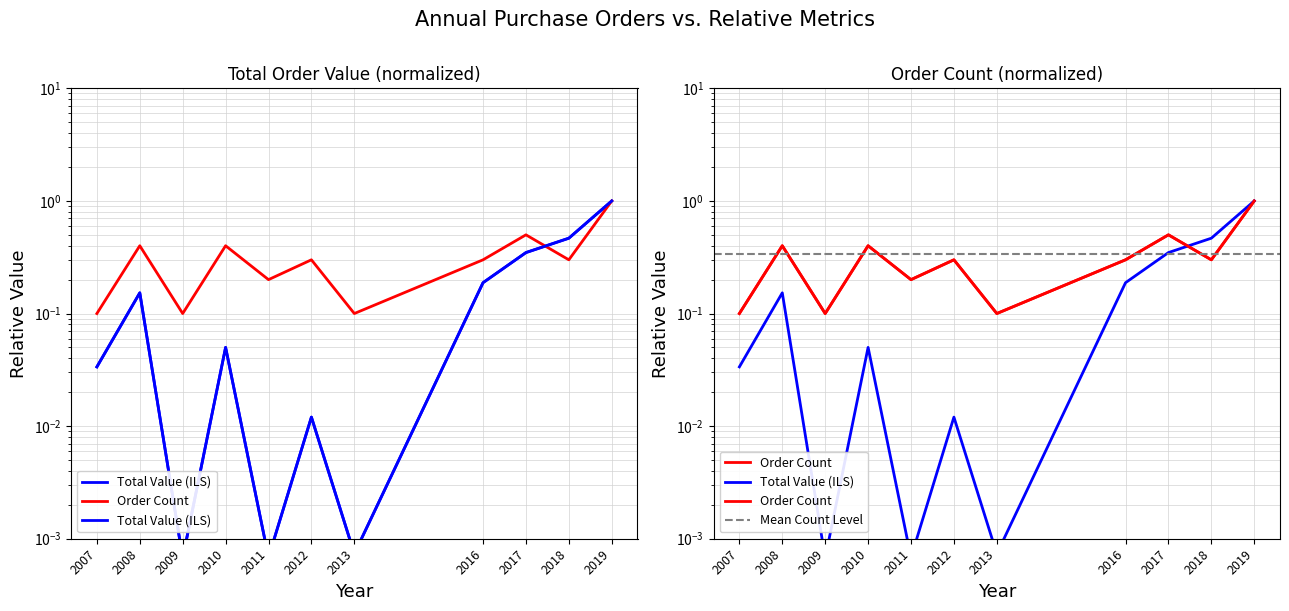

What is the difference between the values at 2019 and 2012?

1.0